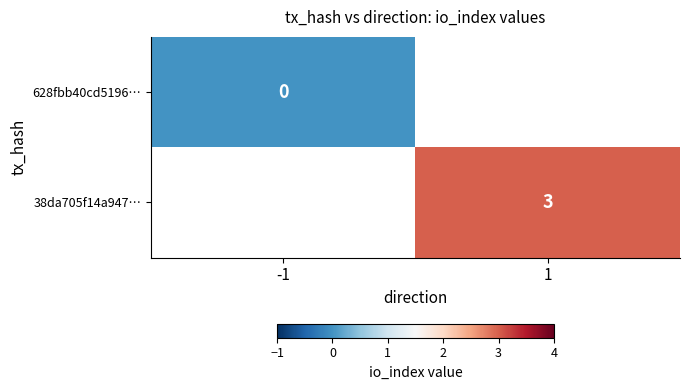

True or false: 38da705f14a947… has a value of 2 at 1.

False